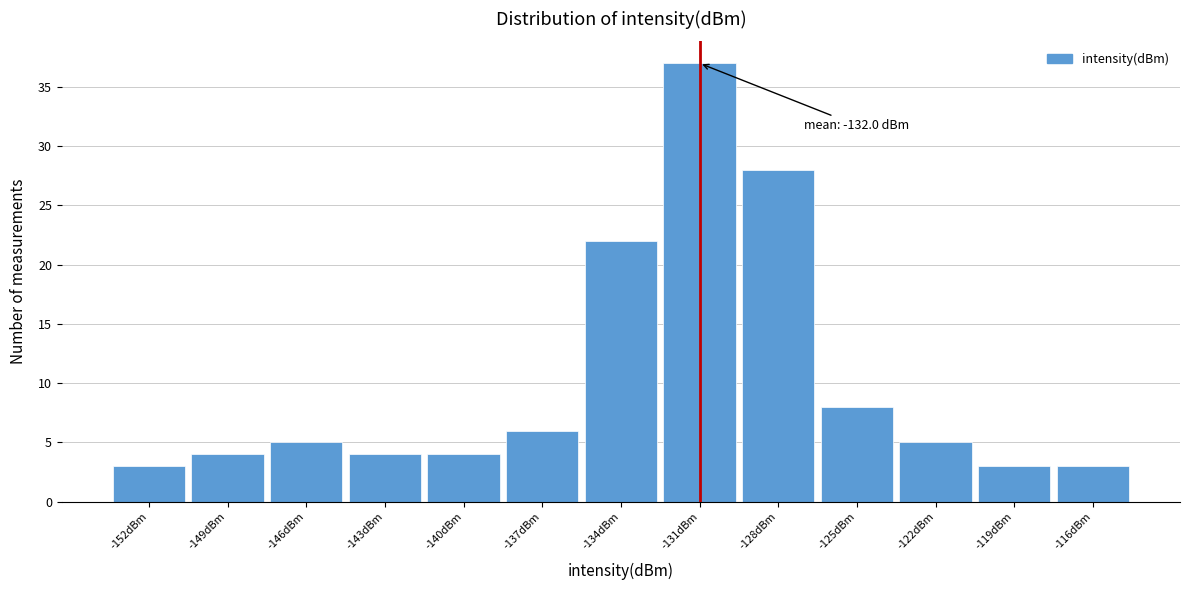

Over which range of the x-axis is the bar tallest?

-132.5 to -129.5